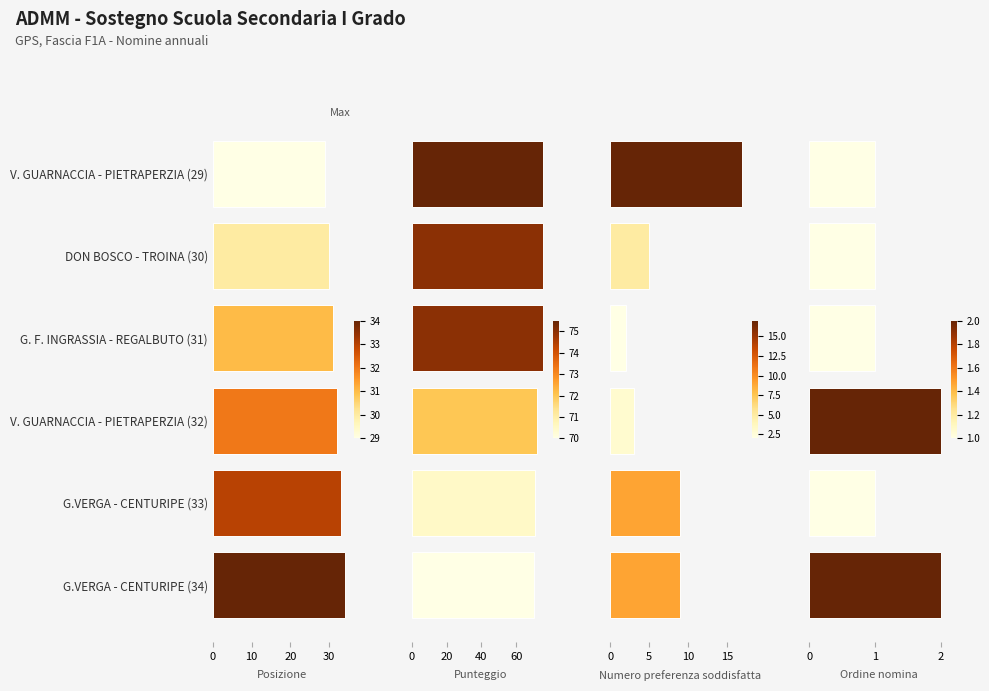

Is it true that Posizione equals 16.3 at G. F. INGRASSIA - REGALBUTO (31)?

False